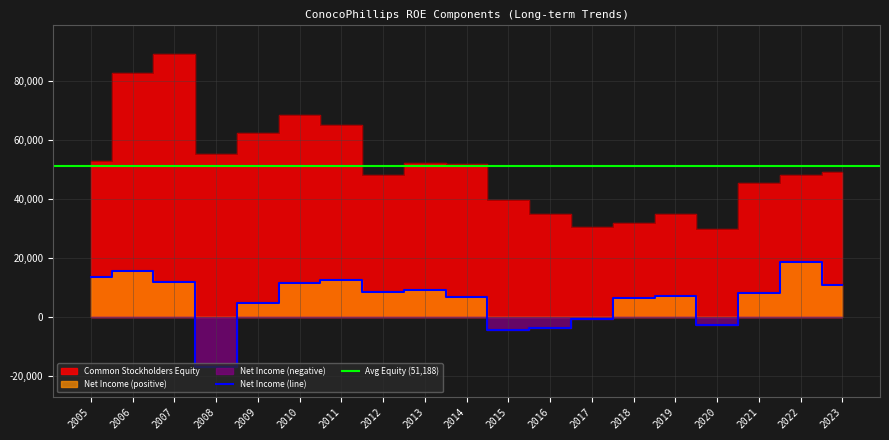

At which label is Common Stockholders Equity closest to 59416?

2009